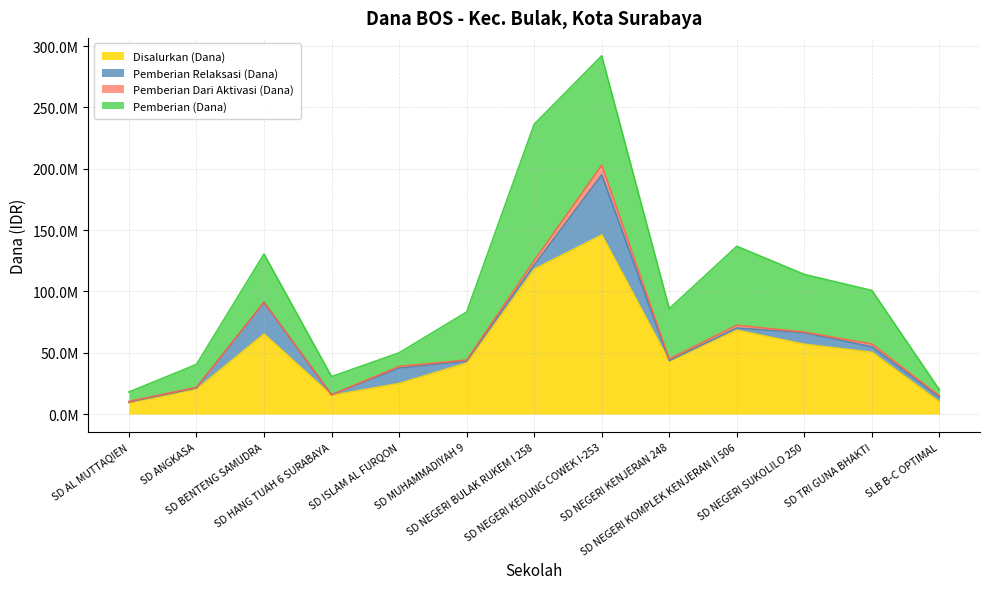

True or false: Siswa Disalurkan has more than 0 points higher than both neighbors.

True